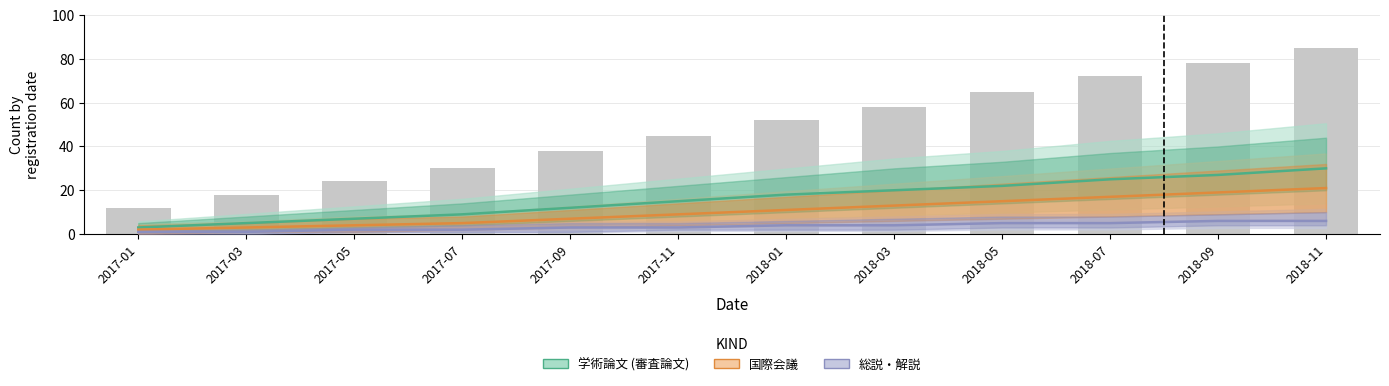

At how many categories does at least one series exceed 11?

8